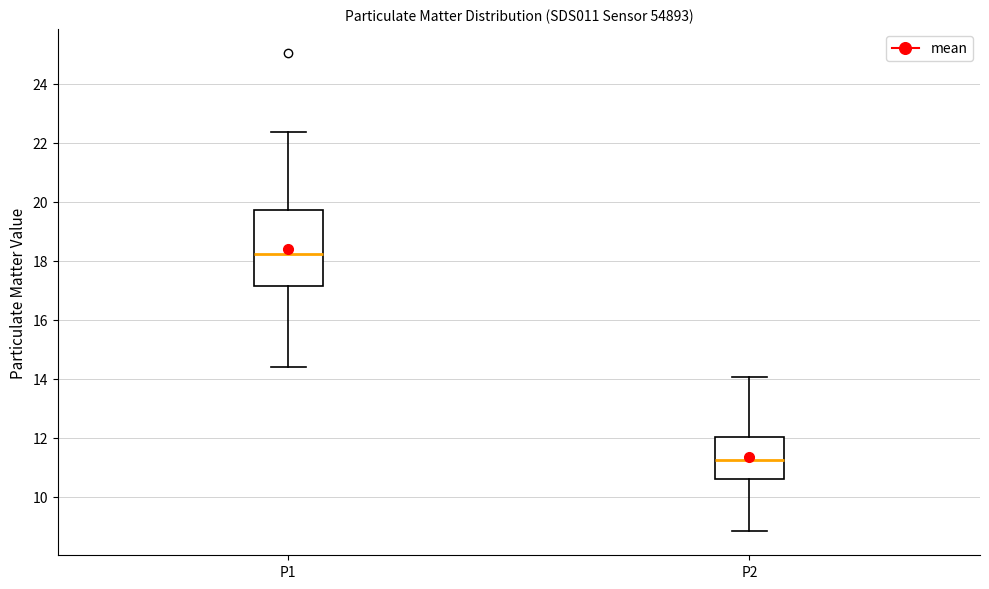

Which box's median line is the lowest?

P2